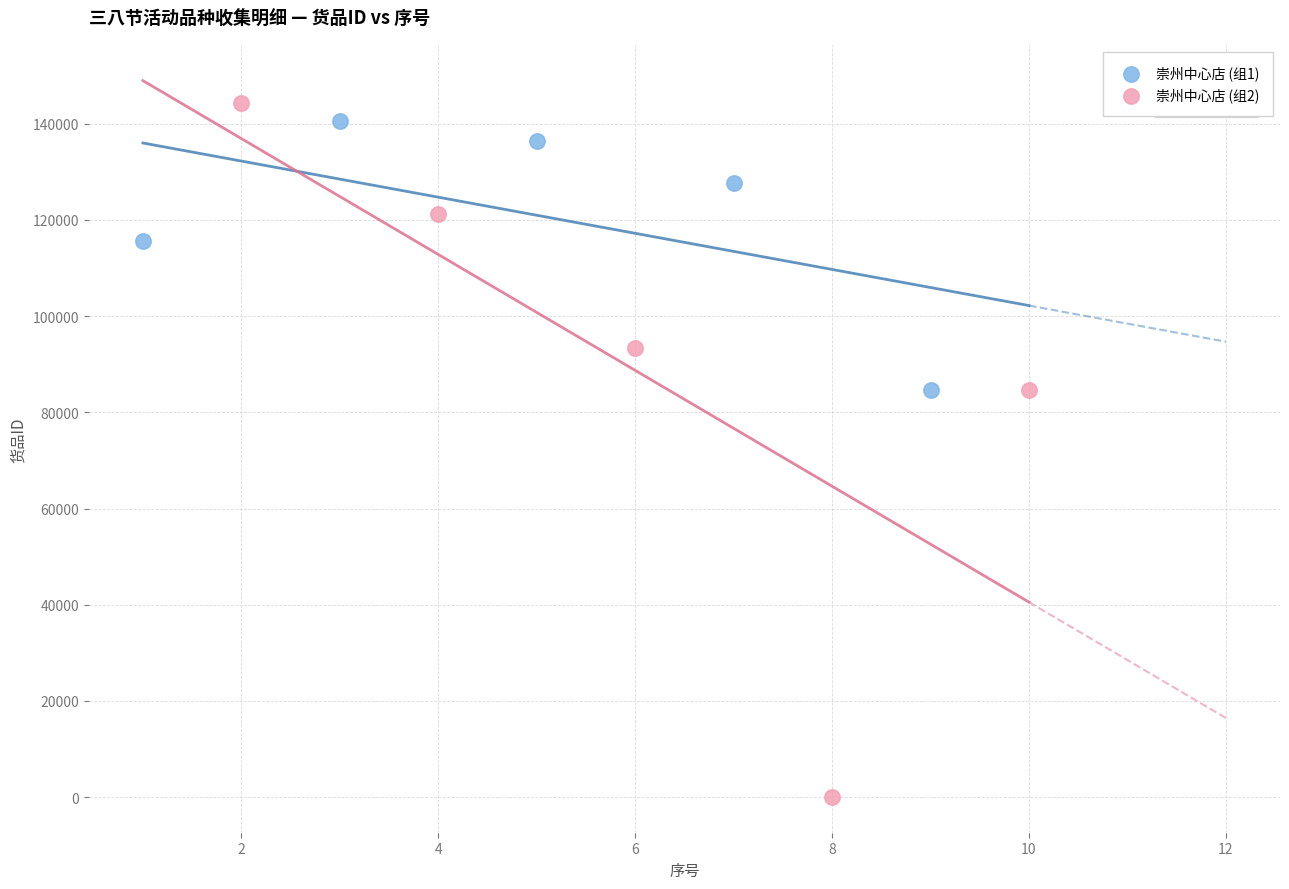

What are all the series names shown in the legend?

崇州中心店 (组1), 崇州中心店 (组2)